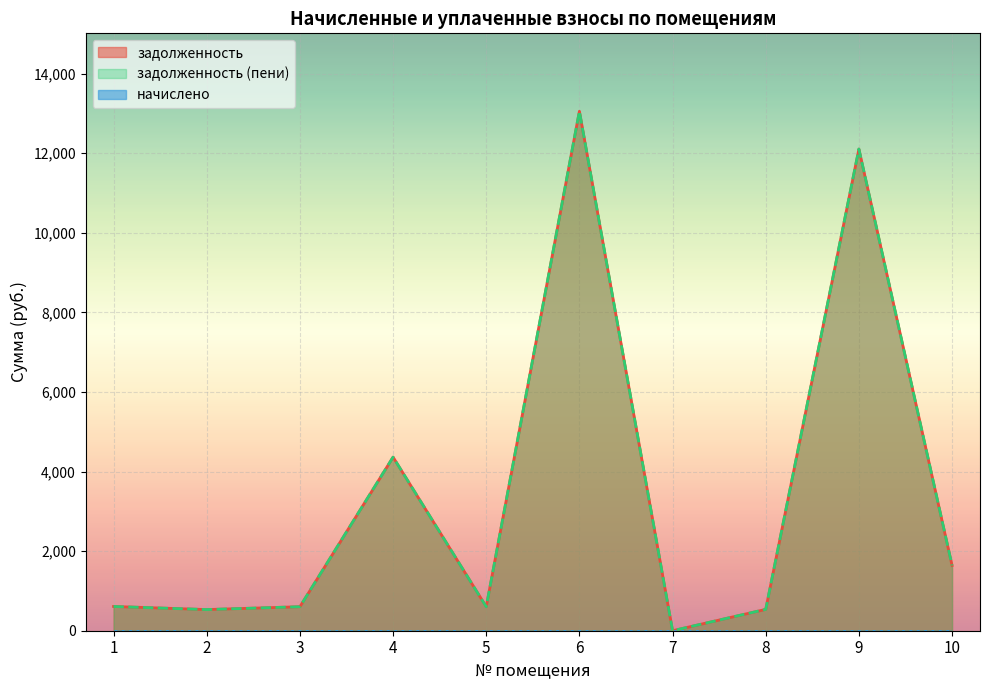

What is the difference between the second highest and minimum values in the задолженность (пени) series?

12106.6